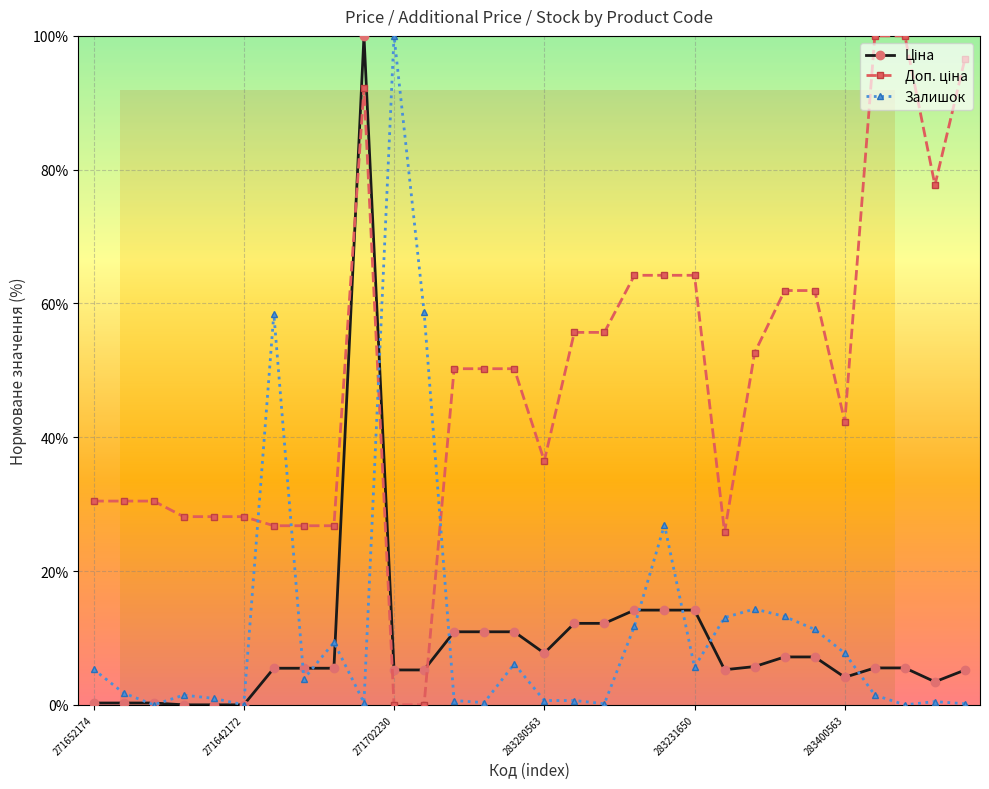

At how many categories does at least one series exceed 21?

30